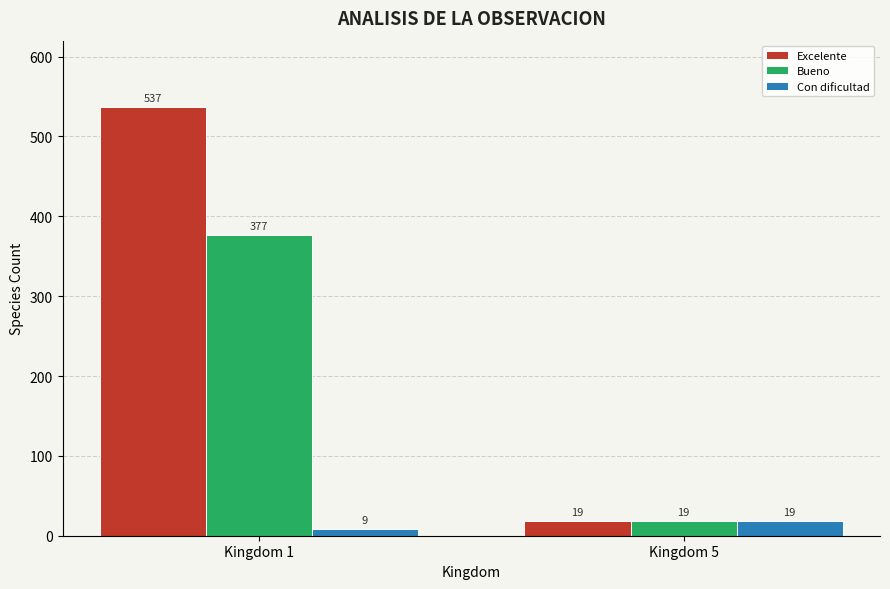

What is the average value of the Con dificultad series?

14